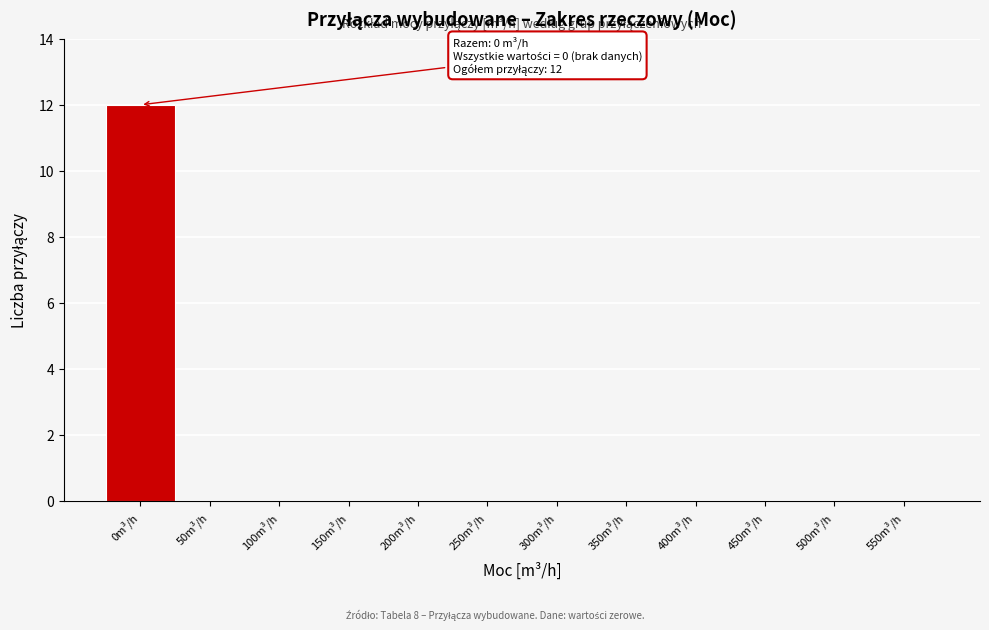

Reading left to right, extract all data points from this chart.

0m³/h=12	50m³/h=0	100m³/h=0	150m³/h=0	200m³/h=0	250m³/h=0	300m³/h=0	350m³/h=0	400m³/h=0	450m³/h=0	500m³/h=0	550m³/h=0